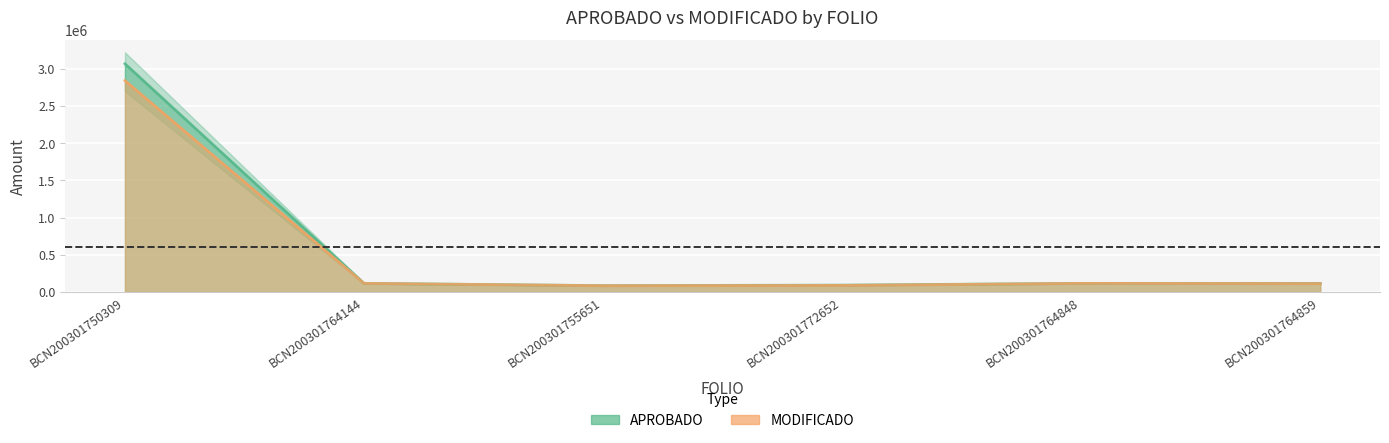

What is the label of the 5th point from the right?

BCN200301764144